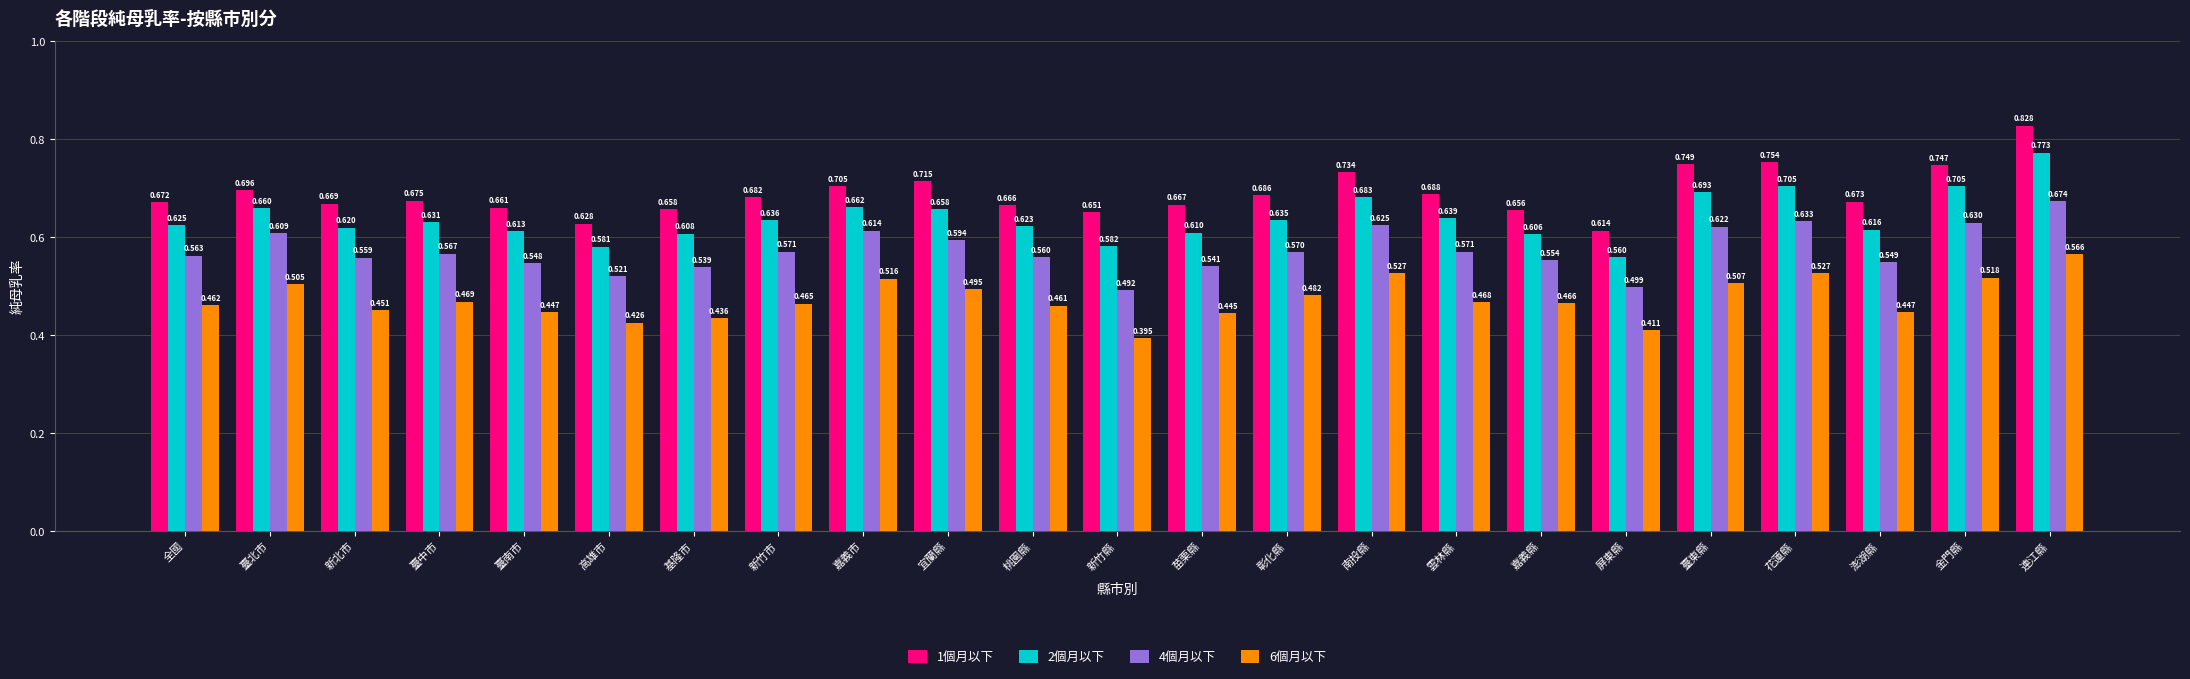

At how many categories does at least one series exceed 0?

23